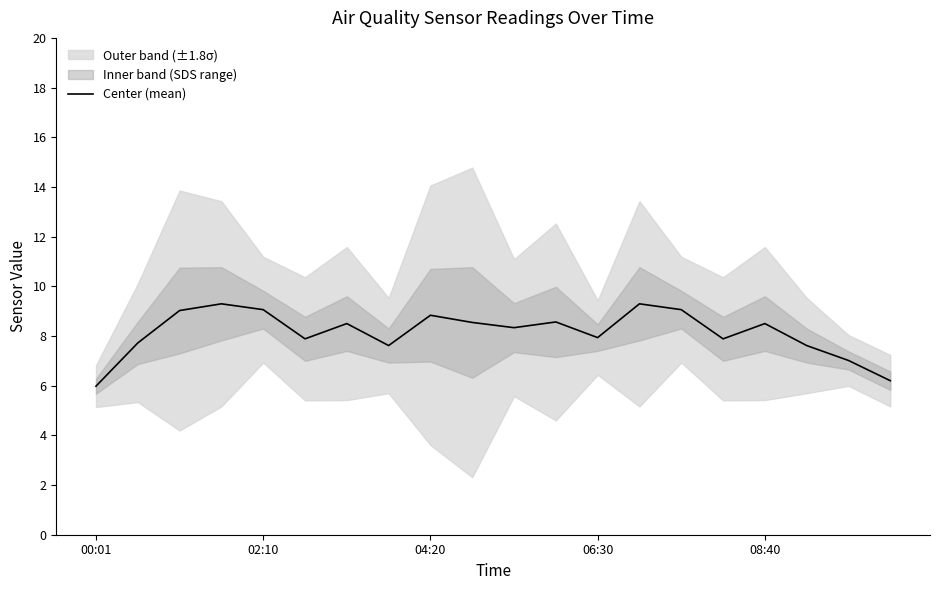

What is the change in value from 7 to 9?

+0.9